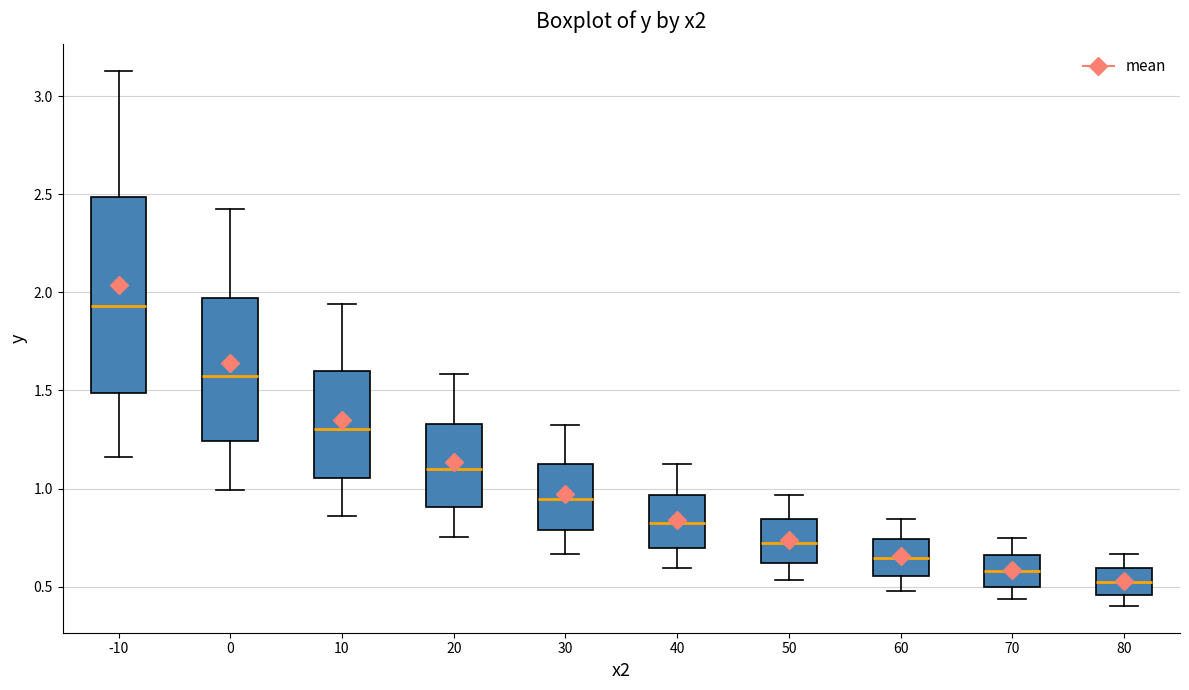

Reading left to right, read every box against the y-axis: the position of its median line, the range the box covers, and the ends of its whiskers. The values are not printed on the chart, so give them approximately, as read against the axis.

-10: median 1.95, box 1.50 to 2.50, whiskers 1.15 to 3.15
0: median 1.55, box 1.25 to 1.95, whiskers 1.00 to 2.45
10: median 1.30, box 1.05 to 1.60, whiskers 0.85 to 1.95
20: median 1.10, box 0.90 to 1.35, whiskers 0.75 to 1.60
30: median 0.95, box 0.80 to 1.15, whiskers 0.65 to 1.35
40: median 0.80, box 0.70 to 0.95, whiskers 0.60 to 1.15
50: median 0.70, box 0.60 to 0.85, whiskers 0.55 to 0.95
60: median 0.65, box 0.55 to 0.75, whiskers 0.50 to 0.85
70: median 0.60, box 0.50 to 0.65, whiskers 0.45 to 0.75
80: median 0.50, box 0.45 to 0.60, whiskers 0.40 to 0.65